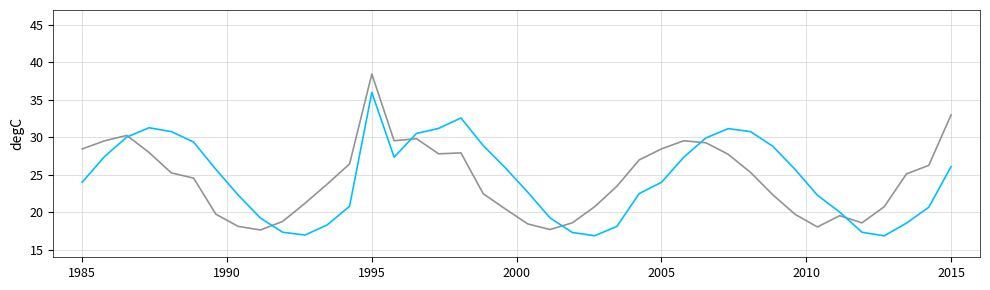

What is the maximum value shown in the chart?

38.5